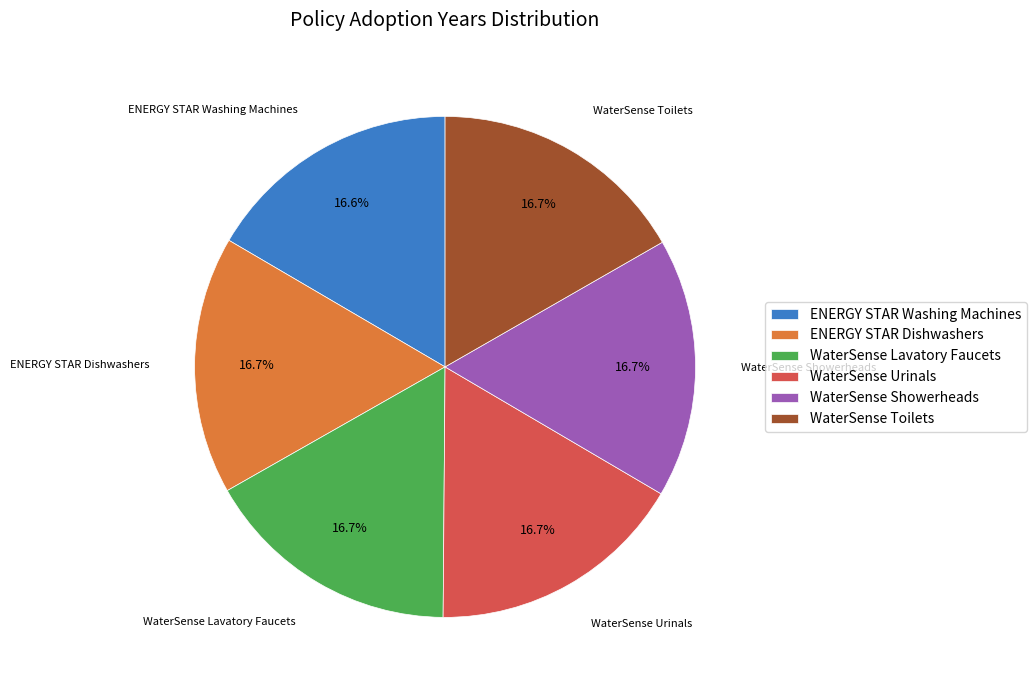

What portion of the pie excludes WaterSense Toilets?

83.3%